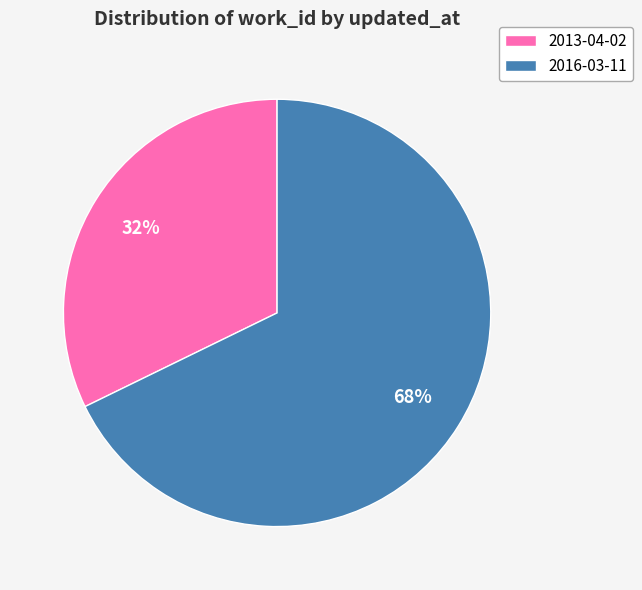

To the nearest percent, what is the difference between the largest and smallest slice percentages?

36%